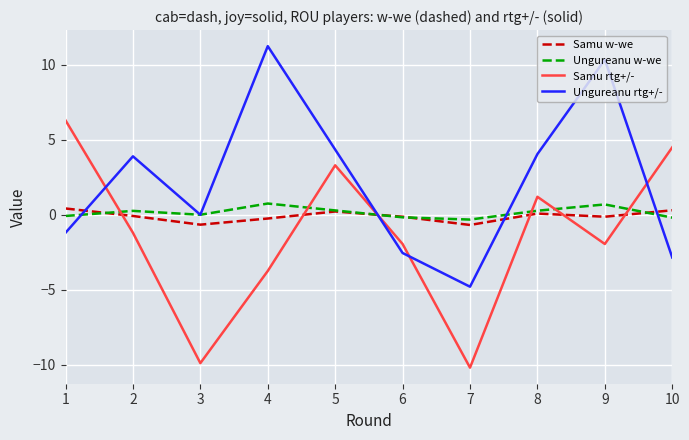

Is it true that Ungureanu rtg+/- equals 6.0 at 8?

False